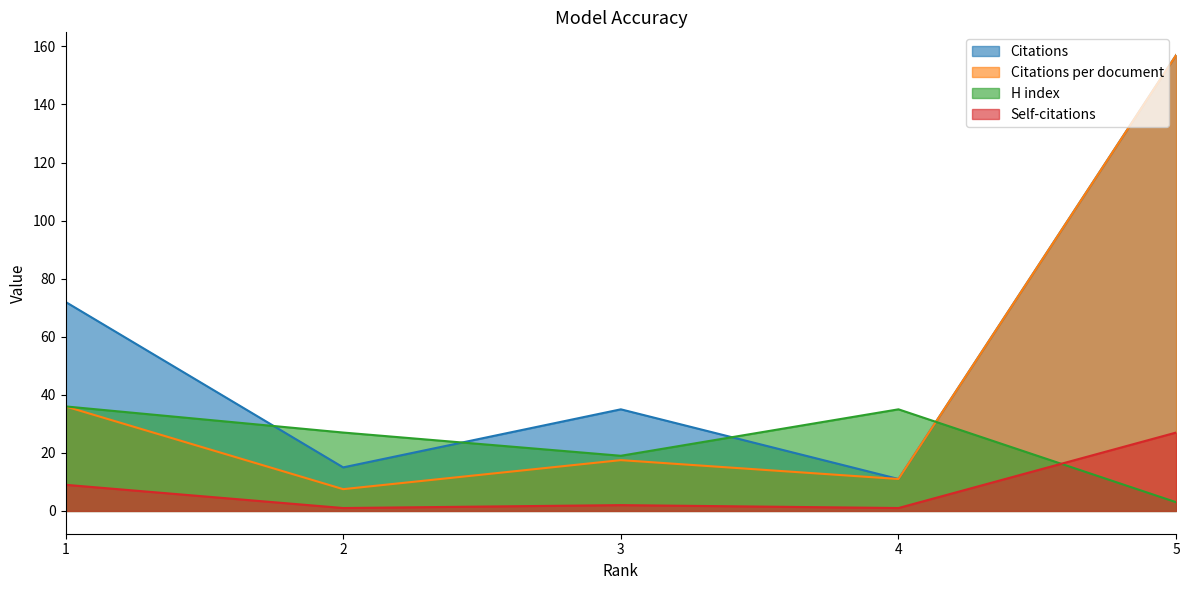

What is the average value of the Self-citations series?

8.0